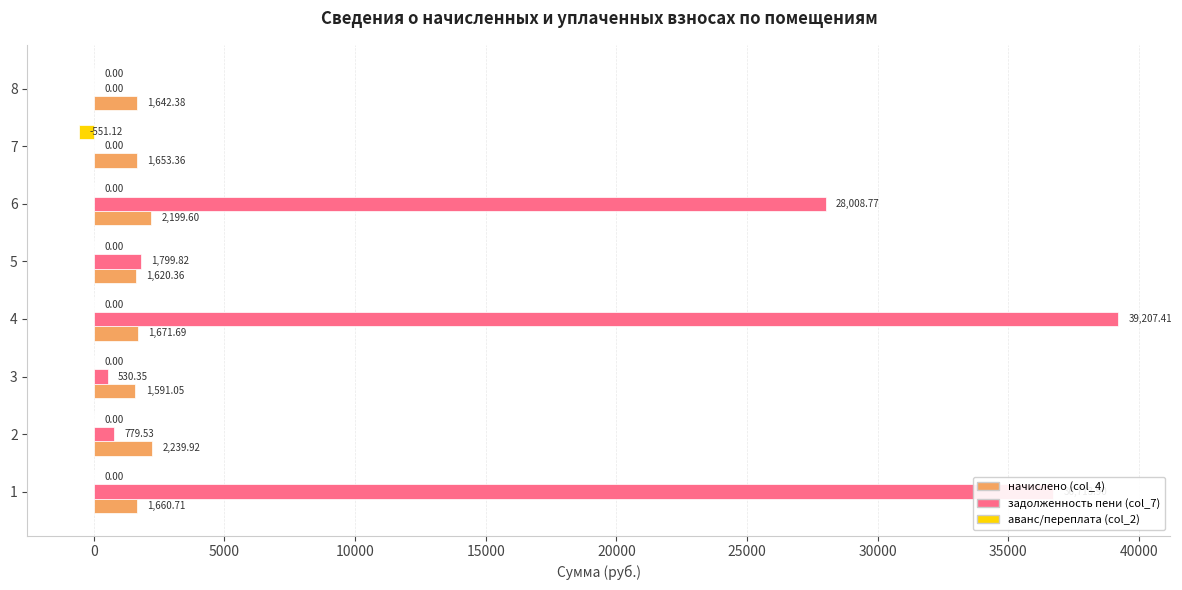

What is the sum of all задолженность пени (col_7) values?

107039.8